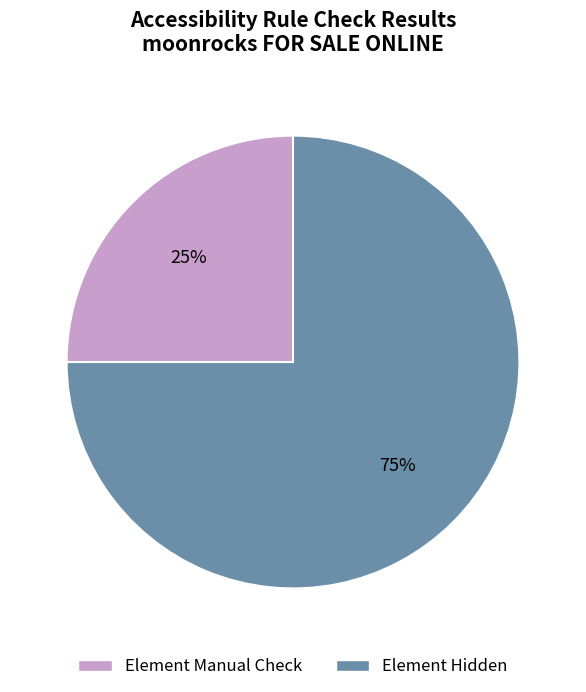

Combined, do Element Hidden and Element Manual Check account for over 50%?

Yes